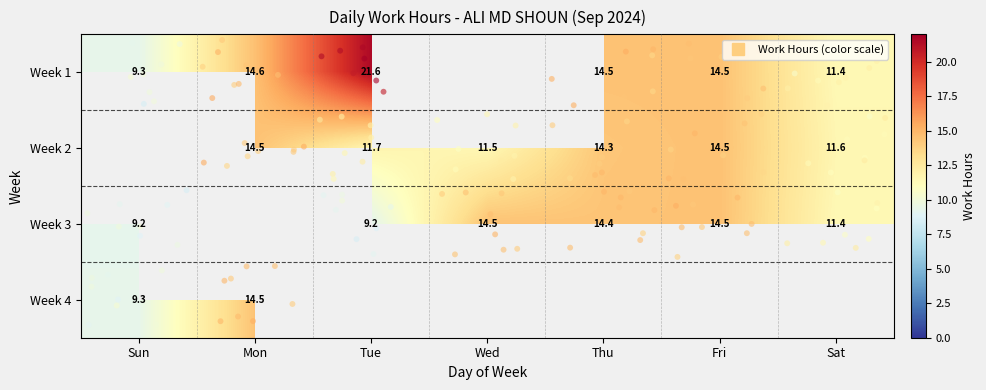

Count the number of categories in the chart.

7